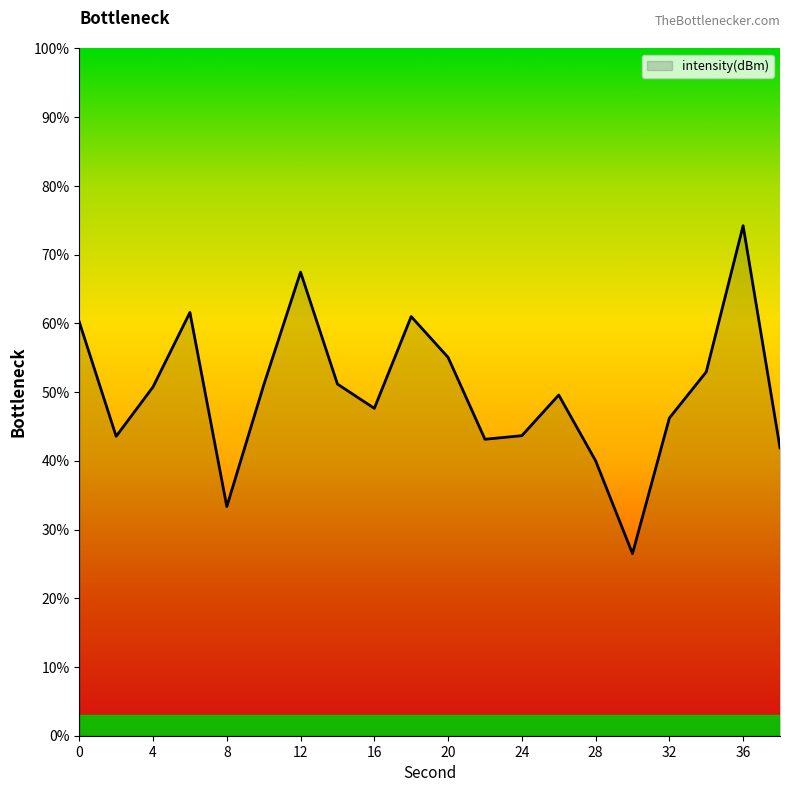

Does the chart have visible grid lines?

No